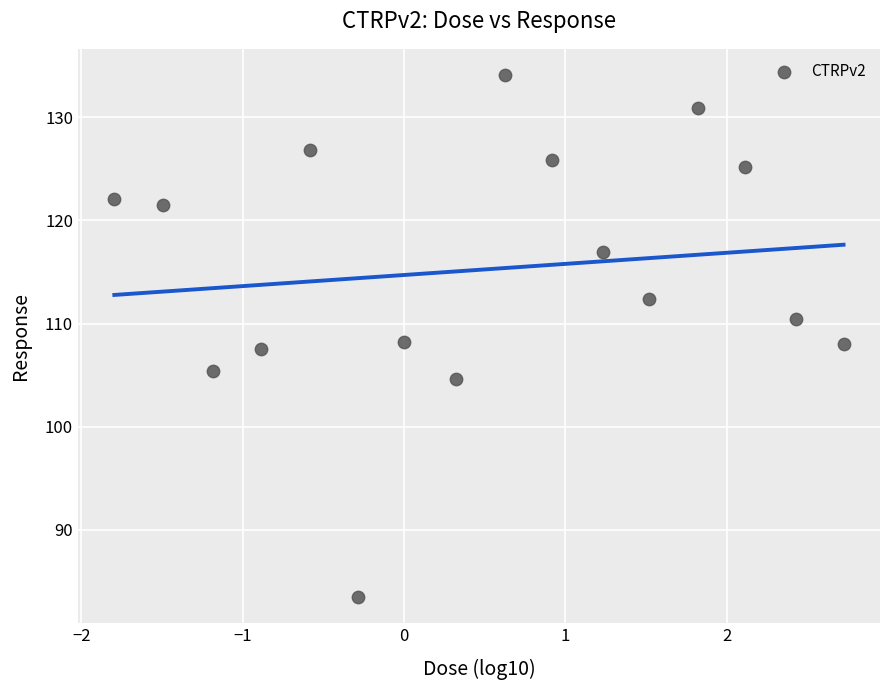

What is the range of Y values (max minus min)?

50.6